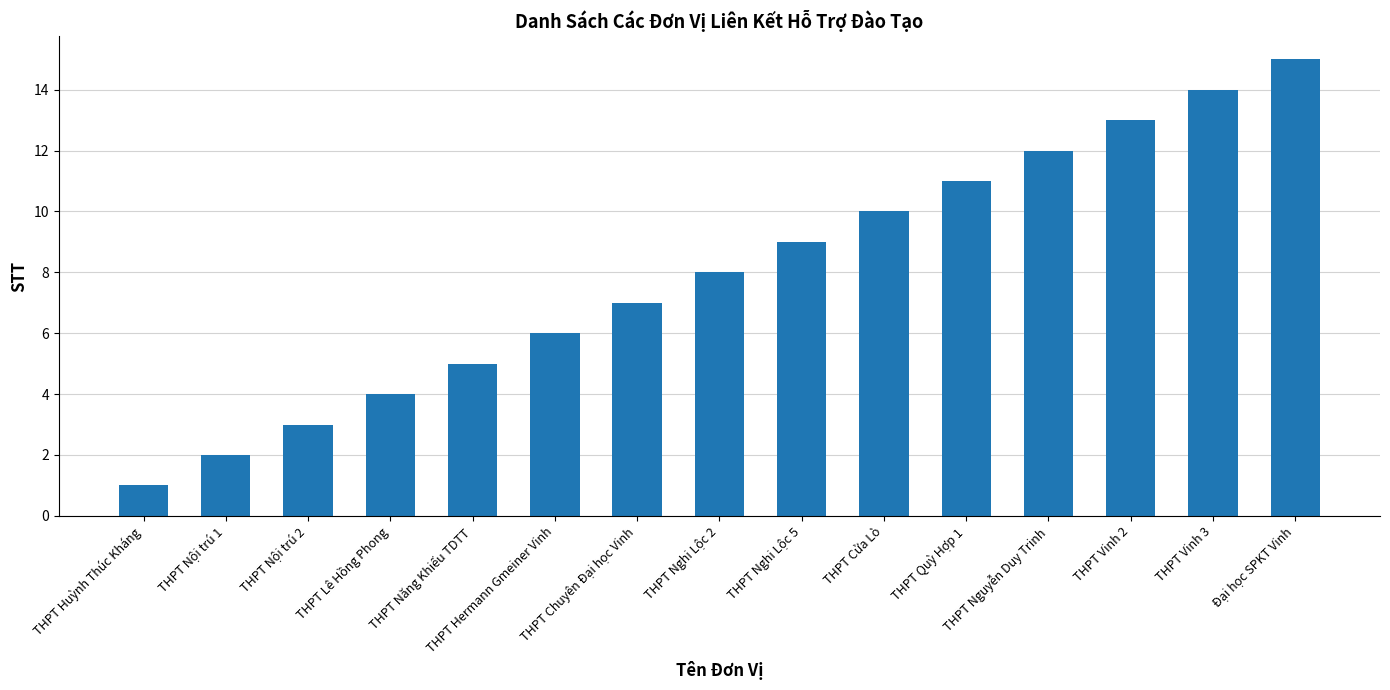

What is the label of the 14th bar from the right?

THPT Nội trú 1